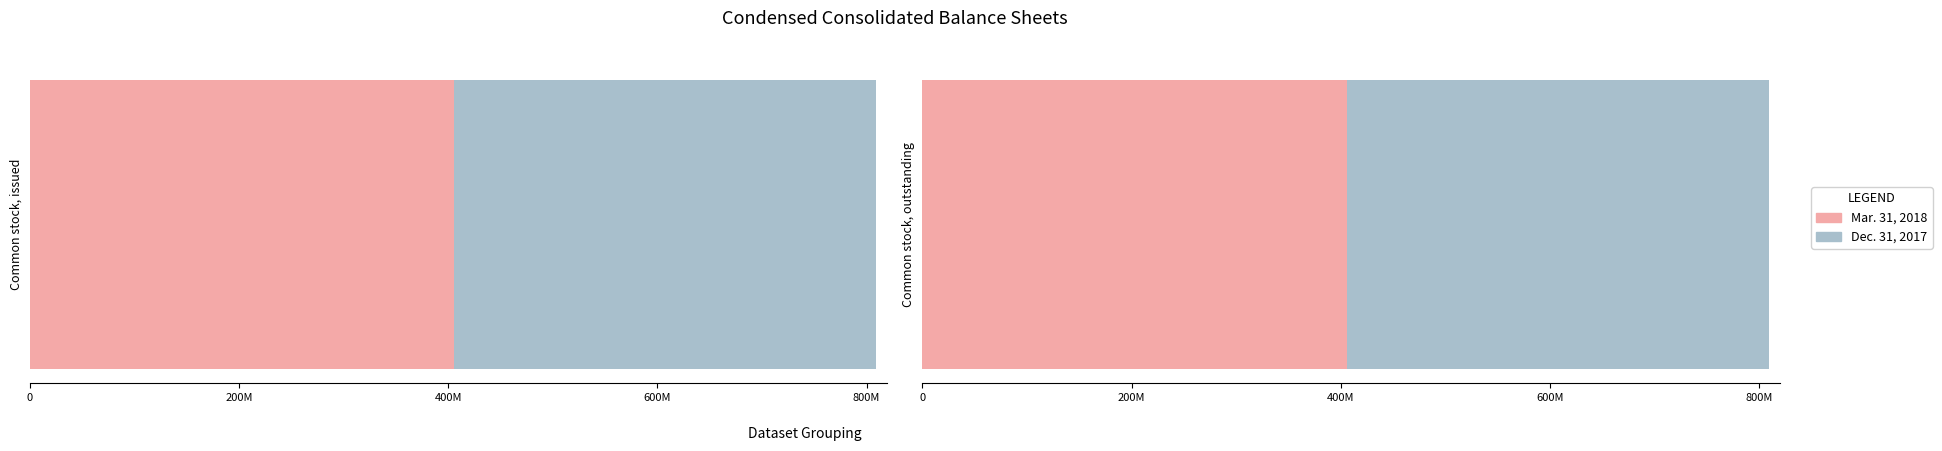

At Common stock, issued, list the series in order from largest to smallest.

Mar. 31, 2018, Dec. 31, 2017